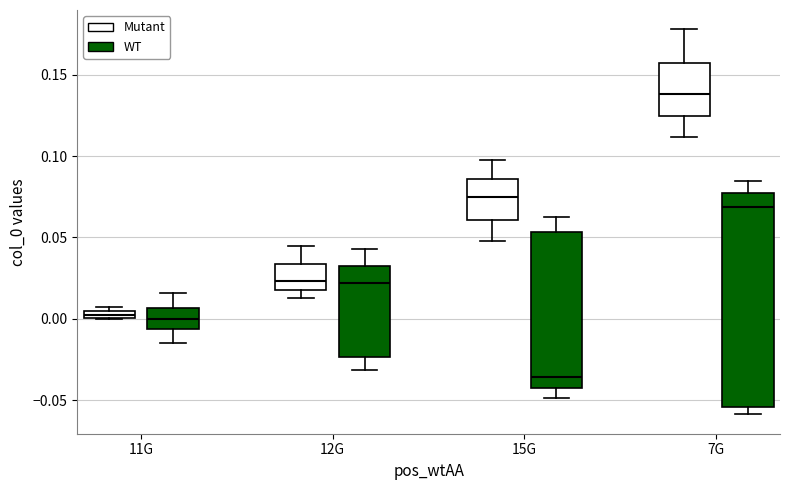

Which box's median line is the lowest?

15G (WT)